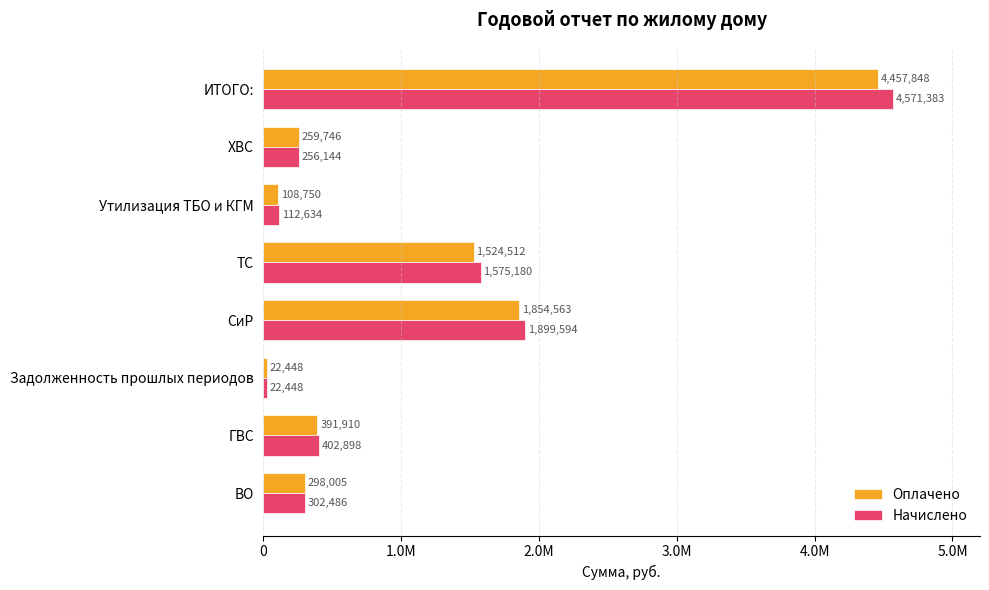

What is the average value of the Оплачено series?

1114722.7